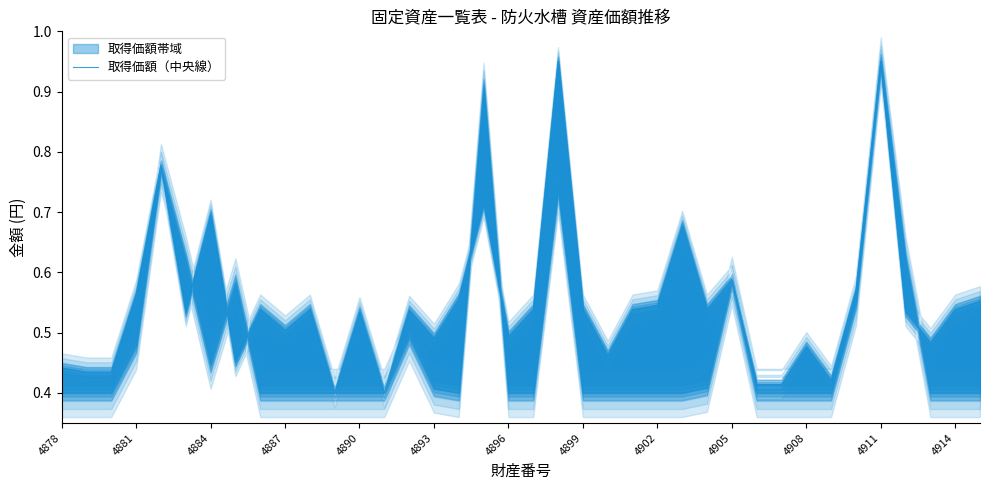

How many distinct data groups are displayed?

1